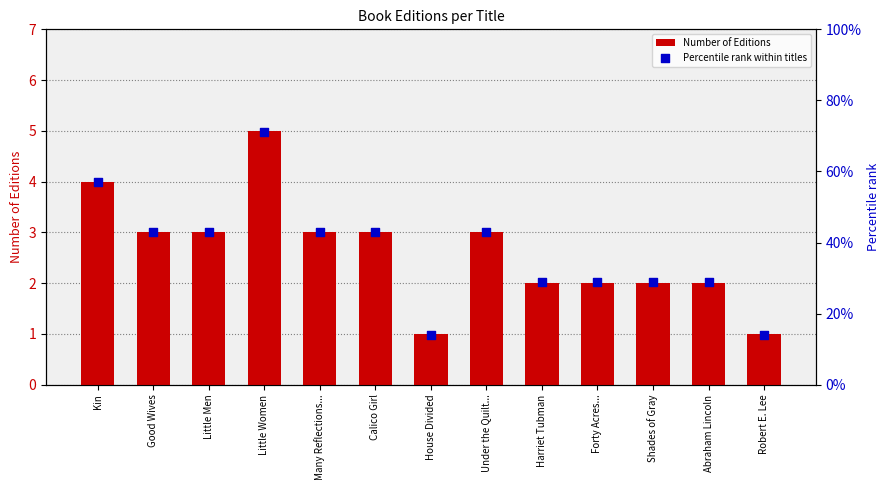

Which series reaches the minimum Y coordinate?

Percentile rank within titles